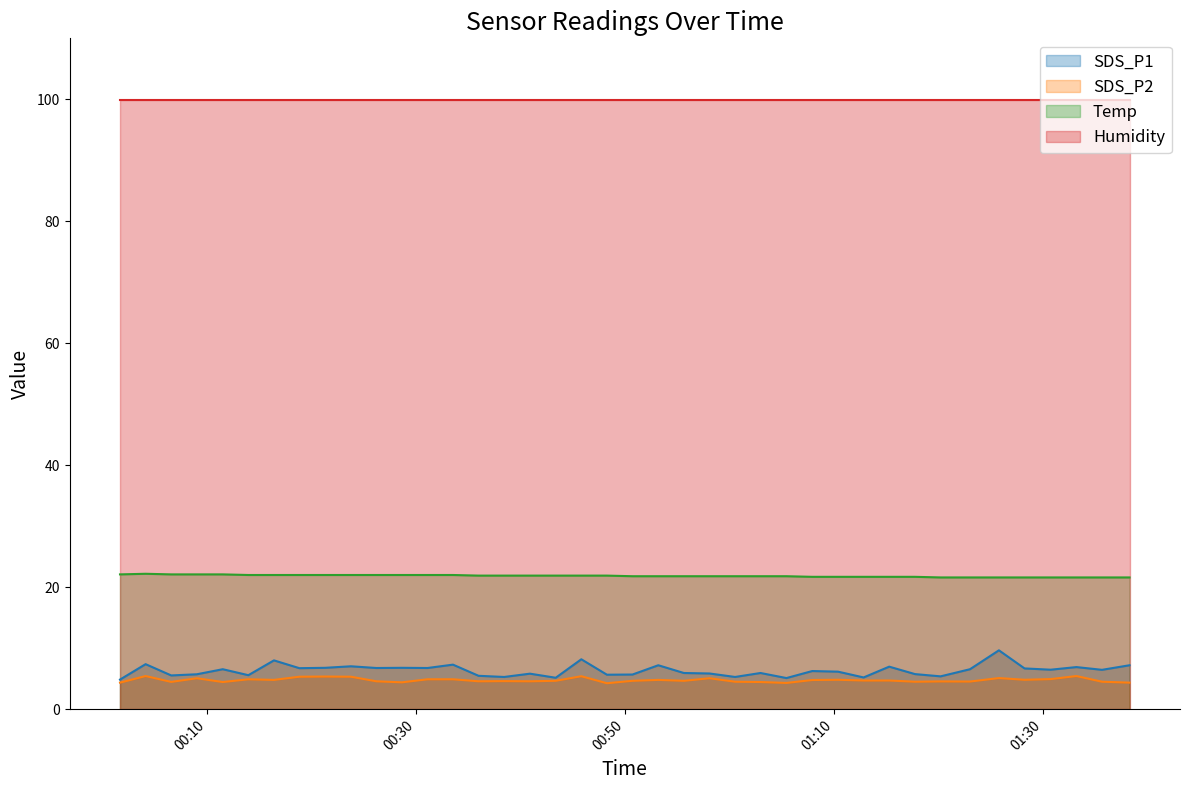

At which category does the chart reach its minimum across all series?

2023/06/26 00:48:16